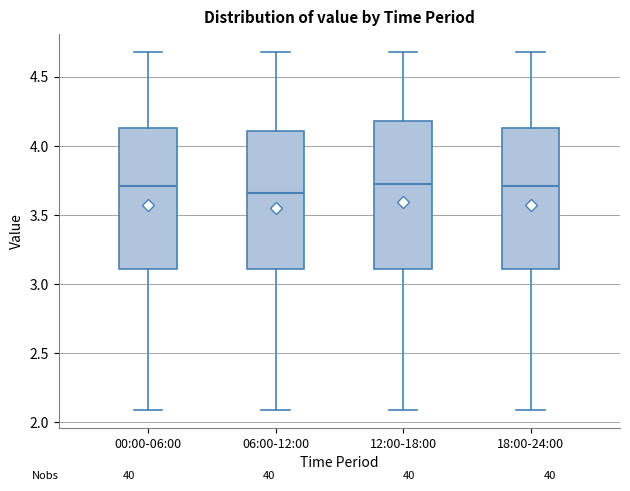

Reading left to right, transcribe this box plot: for each box, give where its median line is, the range the box spans, and where its two whiskers end, as read against the y-axis. The values are not printed on the chart, so give them approximately, as read against the axis.

00:00-06:00: median 3.70, box 3.10 to 4.15, whiskers 2.10 to 4.70
06:00-12:00: median 3.65, box 3.10 to 4.10, whiskers 2.10 to 4.70
12:00-18:00: median 3.75, box 3.10 to 4.20, whiskers 2.10 to 4.70
18:00-24:00: median 3.70, box 3.10 to 4.15, whiskers 2.10 to 4.70